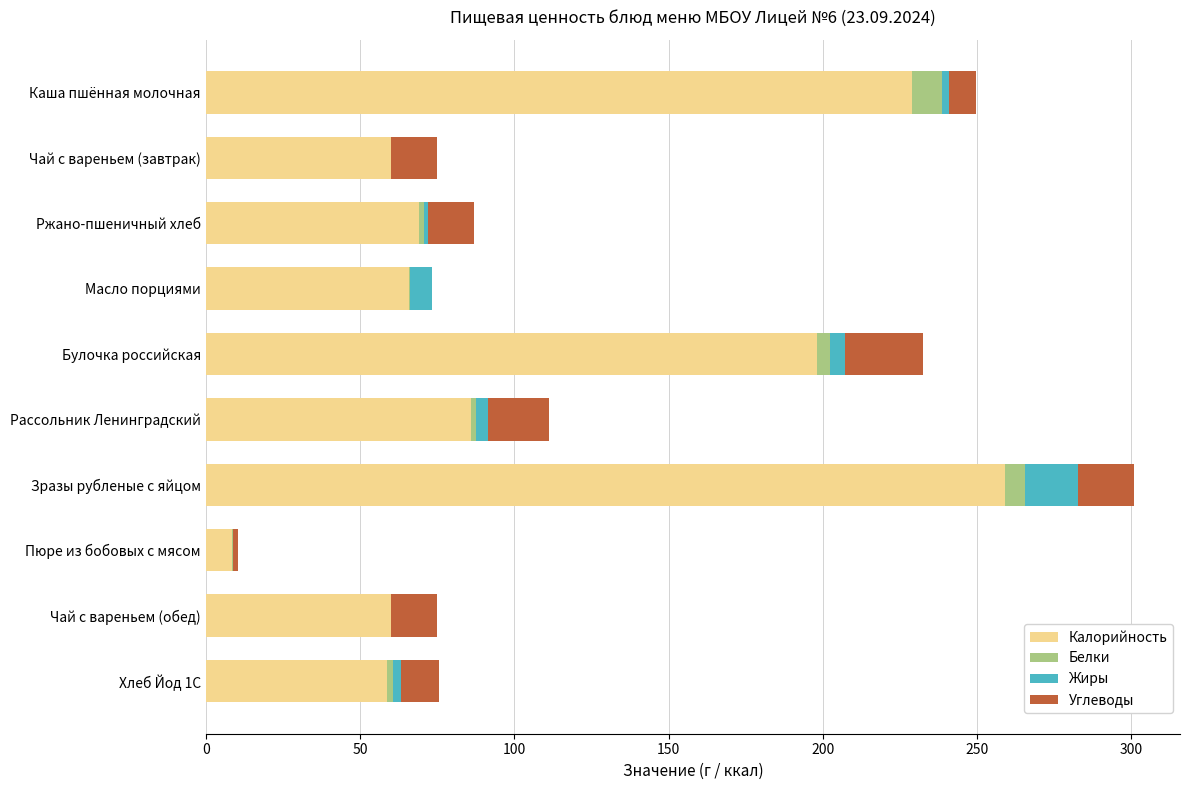

At which label does Калорийность reach its peak?

Зразы рубленые с яйцом